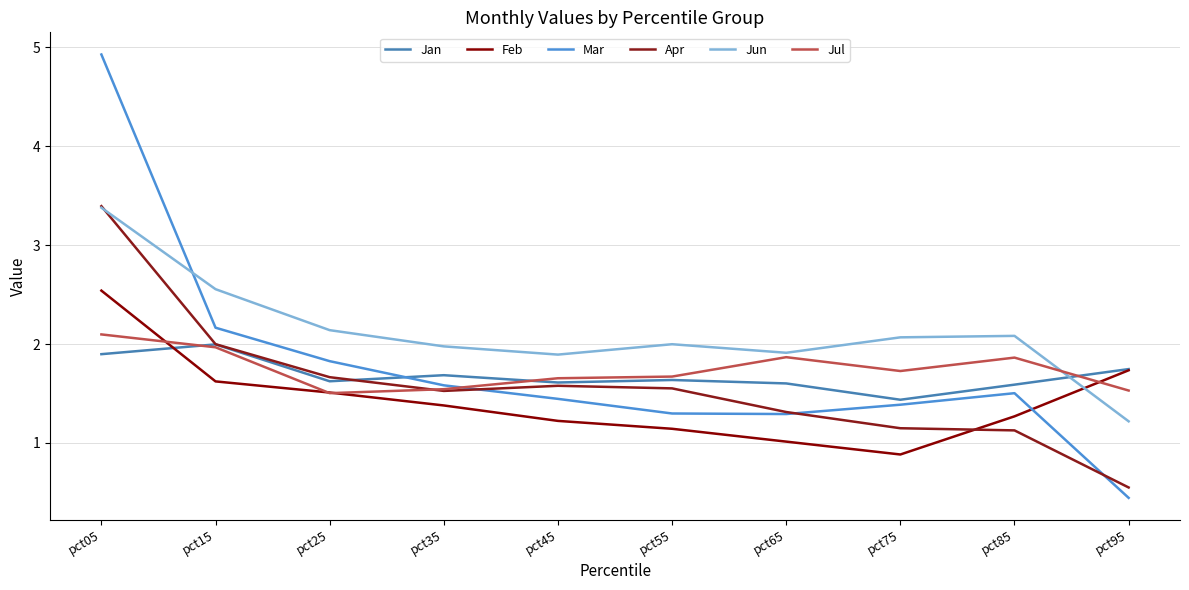

What is the total value across all series at pct05?

18.2